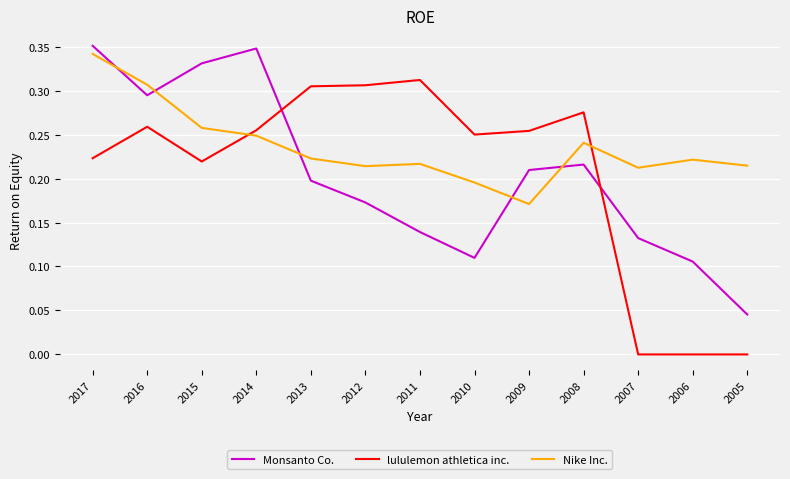

In Nike Inc., how many points are lower than both neighbors (excluding endpoints)?

3